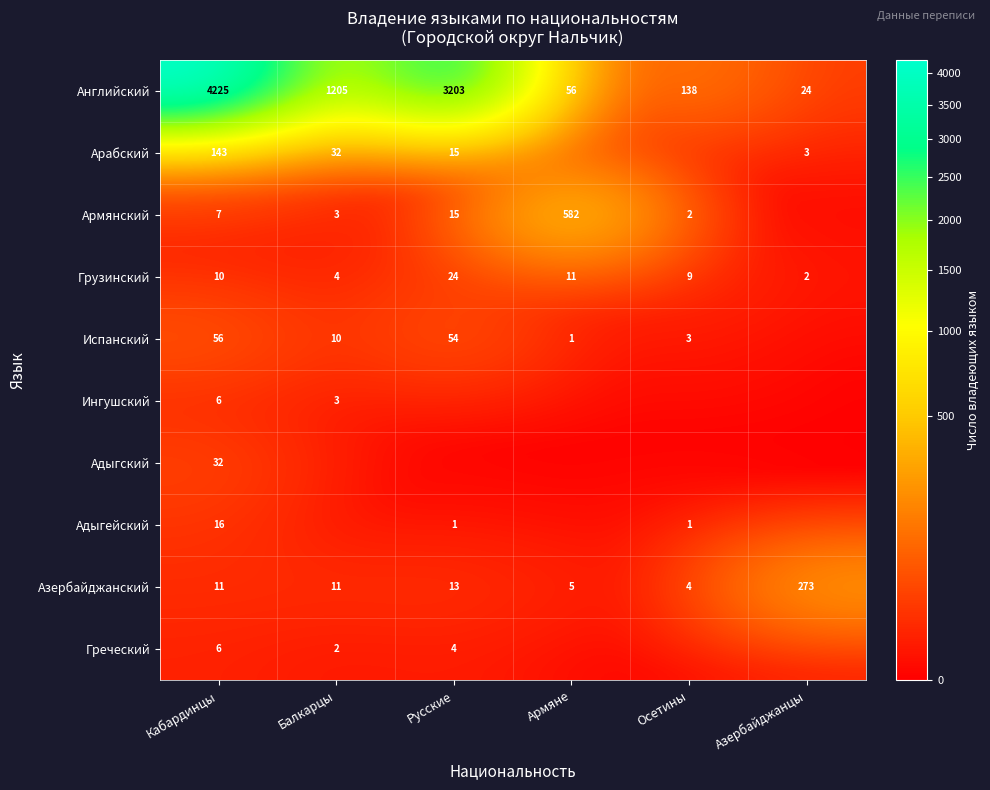

What is the sum of all Грузинский values?

60